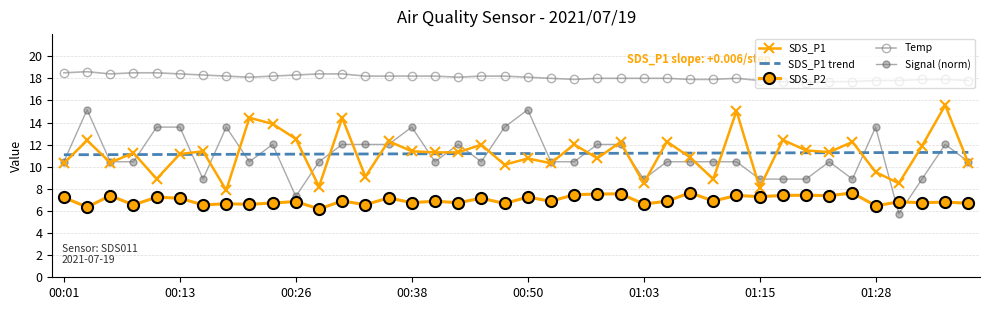

True or false: Temp and SDS_P2 intersect in this chart.

False